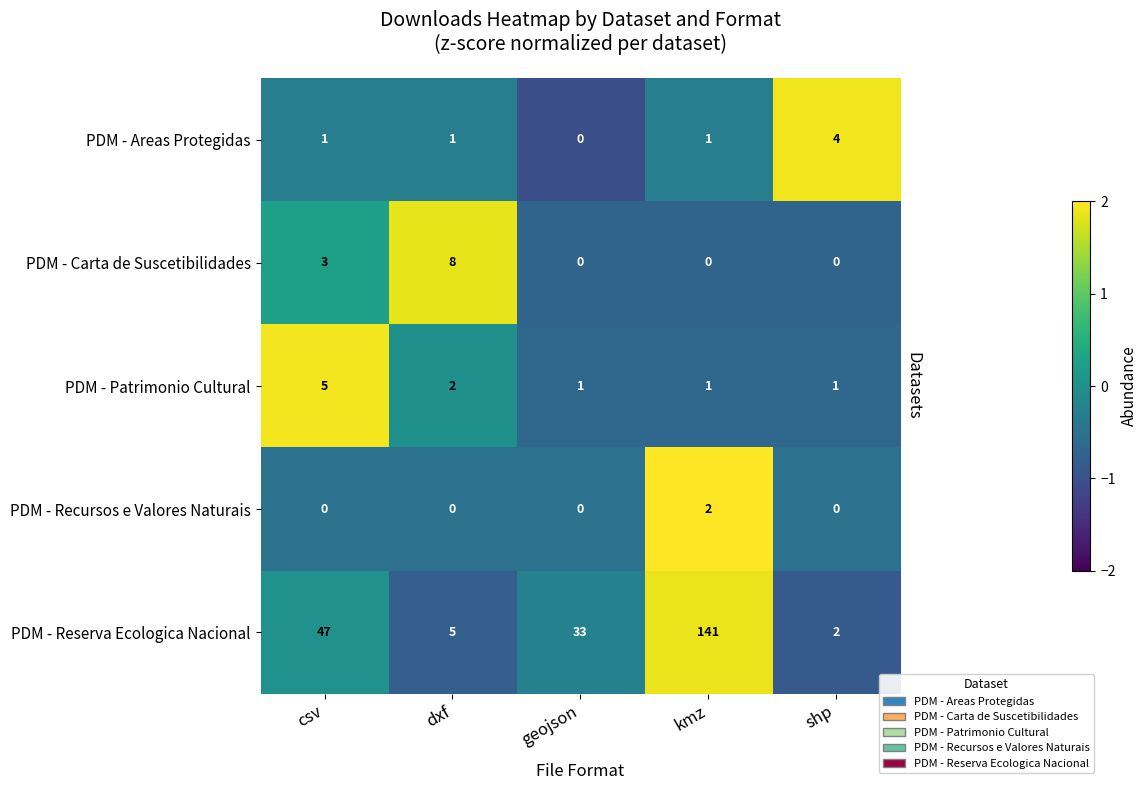

What is the minimum value for PDM - Areas Protegidas?

-1.0